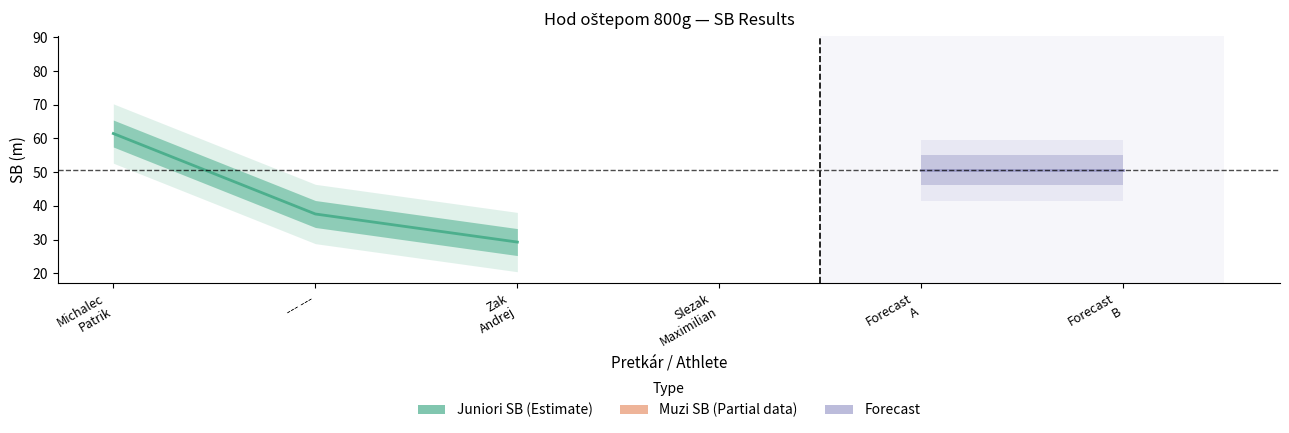

List the labels in order of value, smallest first.

Zak
Andrej, --- ---, Michalec
Patrik